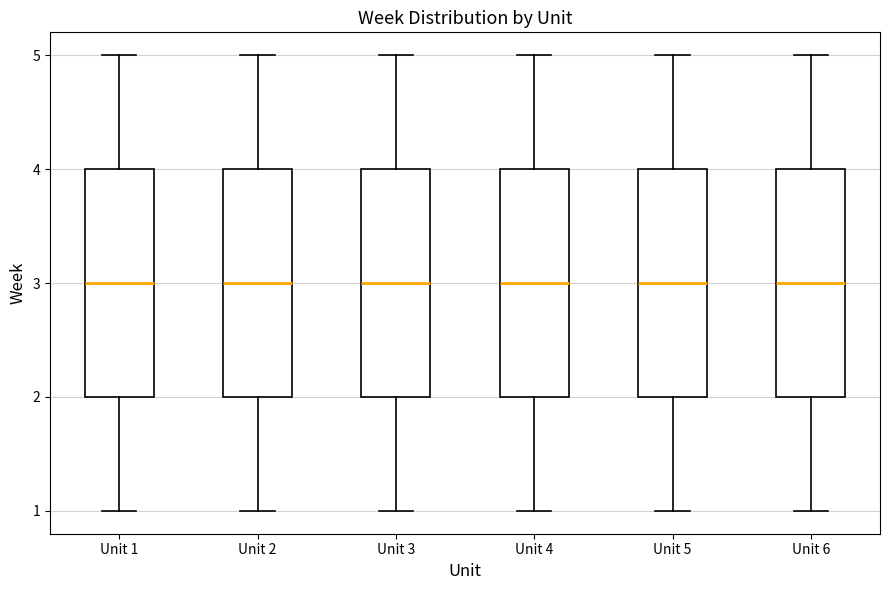

Reading left to right, transcribe this box plot: for each box, give where its median line is, the range the box spans, and where its two whiskers end, as read against the y-axis. The values are not printed on the chart, so give them approximately, as read against the axis.

Unit 1: median 3, box 2 to 4, whiskers 1 to 5
Unit 2: median 3, box 2 to 4, whiskers 1 to 5
Unit 3: median 3, box 2 to 4, whiskers 1 to 5
Unit 4: median 3, box 2 to 4, whiskers 1 to 5
Unit 5: median 3, box 2 to 4, whiskers 1 to 5
Unit 6: median 3, box 2 to 4, whiskers 1 to 5